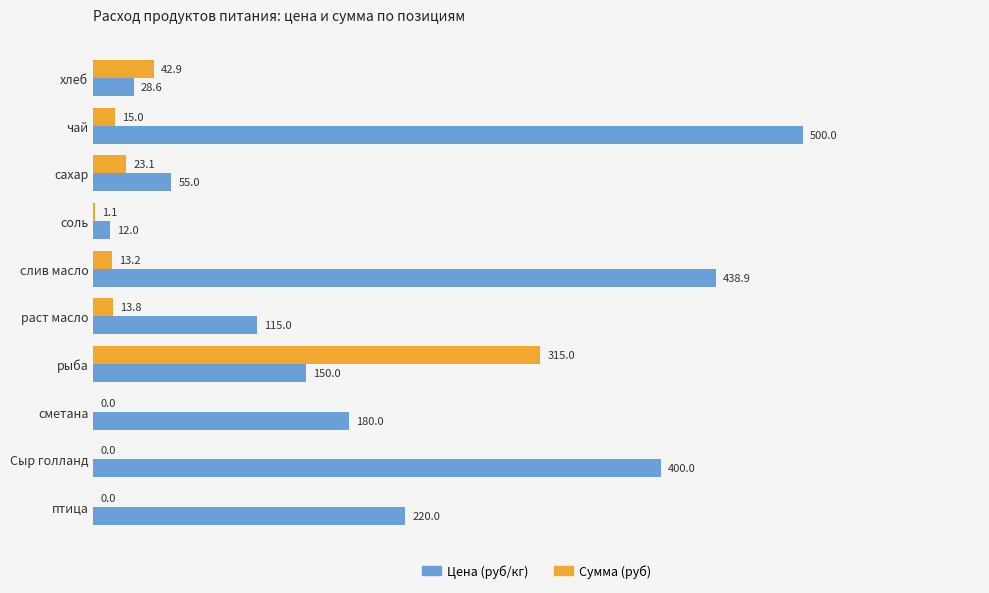

Between хлеб and слив масло, which series saw the biggest shift?

Цена (руб/кг)